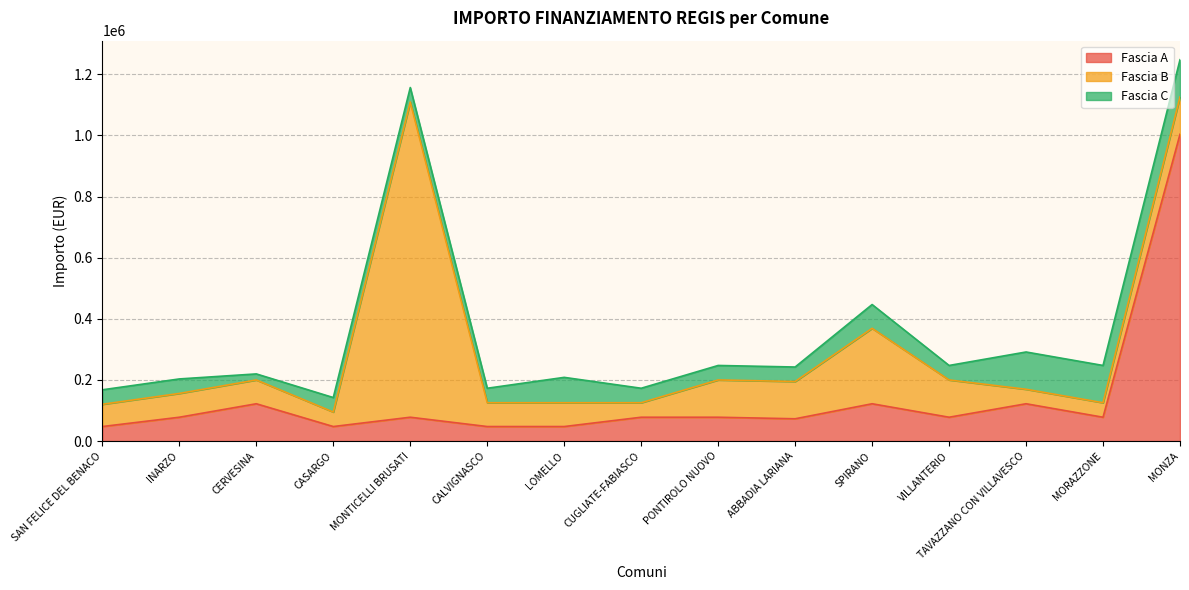

Which series has the widest spread of values?

Fascia B